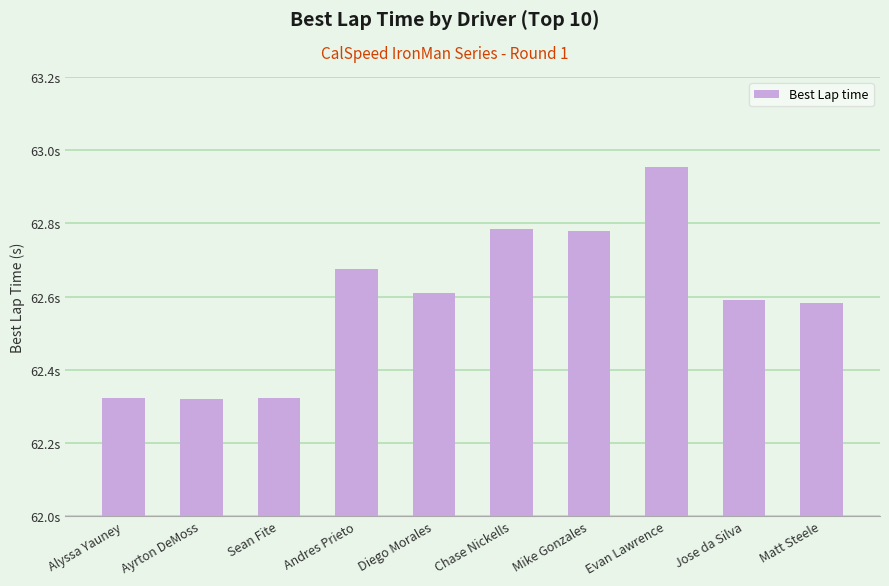

True or false: the data shows 62.8 at Chase Nickells.

True